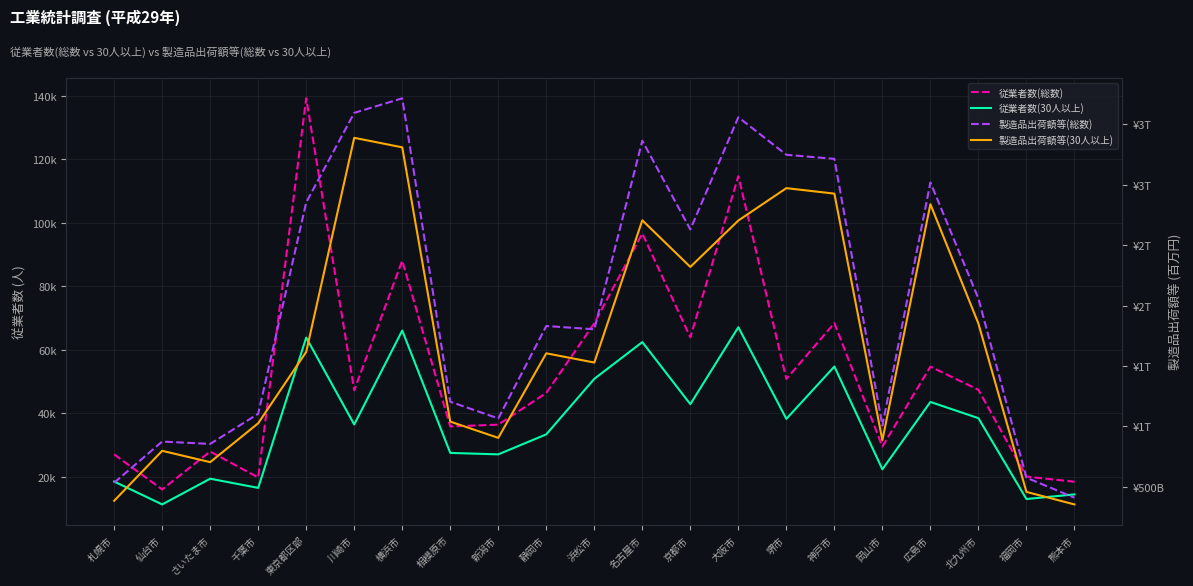

Reading right to left, list all the values displayed in this chart.

従業者数(総数): 熊本市=18421	福岡市=20032	北九州市=47376	広島市=54674	岡山市=29507	神戸市=68380	堺市=50780	大阪市=114667	京都市=63892	名古屋市=96624	浜松市=68341	静岡市=46385	新潟市=36397	相模原市=35833	横浜市=88058	川崎市=47240	東京都区部=139203	千葉市=19743	さいたま市=27937	仙台市=15983	札幌市=27029
従業者数(30人以上): 熊本市=14431	福岡市=12972	北九州市=38442	広島市=43550	岡山市=22332	神戸市=54710	堺市=38220	大阪市=67091	京都市=42854	名古屋市=62408	浜松市=50832	静岡市=33346	新潟市=27038	相模原市=27498	横浜市=66048	川崎市=36453	東京都区部=63818	千葉市=16480	さいたま市=19372	仙台市=11269	札幌市=18481
製造品出荷額等(総数): 熊本市=411067	福岡市=576210	北九州市=2058316	広島市=3018016	岡山市=1006794	神戸市=3213485	堺市=3247070	大阪市=3557798	京都市=2629516	名古屋市=3363554	浜松市=1803602	静岡市=1830915	新潟市=1066560	相模原市=1204468	横浜市=3714270	川崎市=3593788	東京都区部=2853578	千葉市=1104699	さいたま市=855472	仙台市=875057	札幌市=534597
製造品出荷額等(30人以上): 熊本市=355085	福岡市=458700	北九州市=1850875	広島市=2838164	岡山市=885931	神戸市=2925786	堺市=2971185	大阪市=2703329	京都市=2319527	名古屋市=2705136	浜松市=1528715	静岡市=1605027	新潟市=905633	相模原市=1040166	横浜市=3308637	川崎市=3387494	東京都区部=1616911	千葉市=1026445	さいたま市=704737	仙台市=798556	札幌市=385128